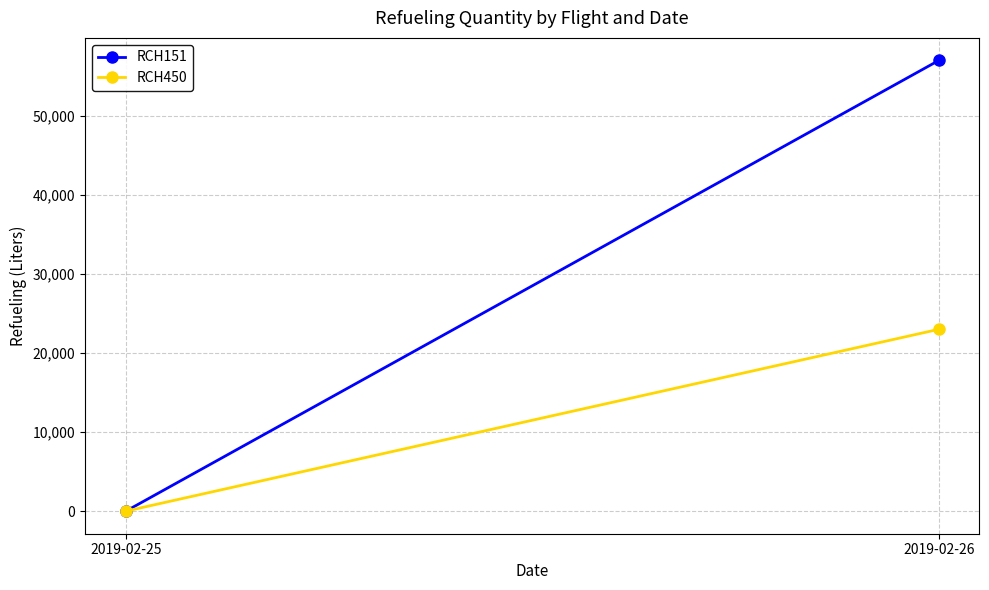

Reading left to right, extract all data points from this chart.

RCH151: 0	57000
RCH450: 0	23000